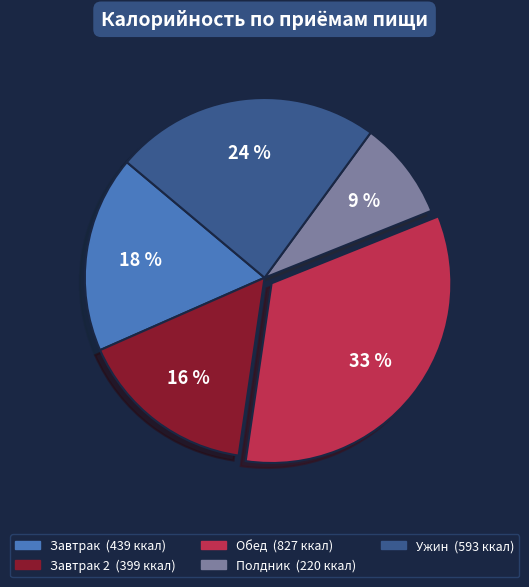

Count the number of slices in the pie.

5